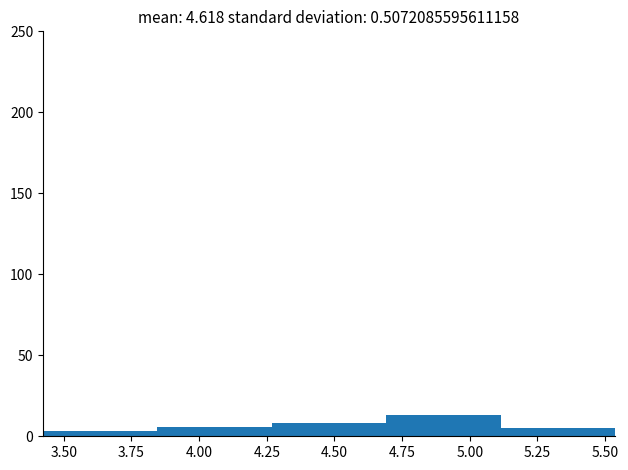

Over which range of the x-axis is the bar tallest?

4.70 to 5.10